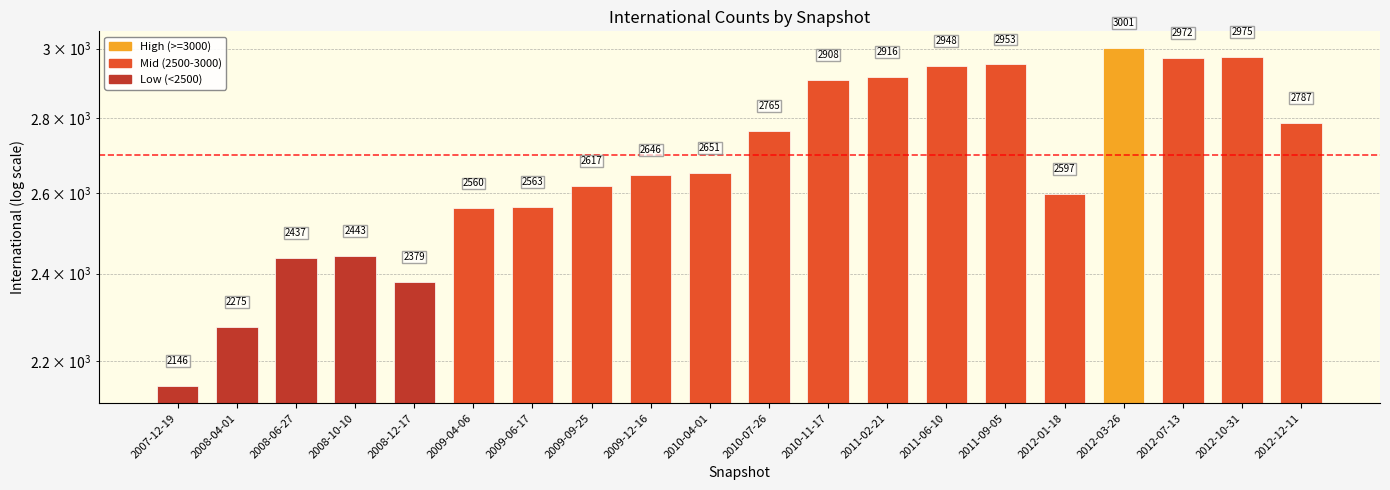

The value at 2011-06-10 is 2948. True or false?

True